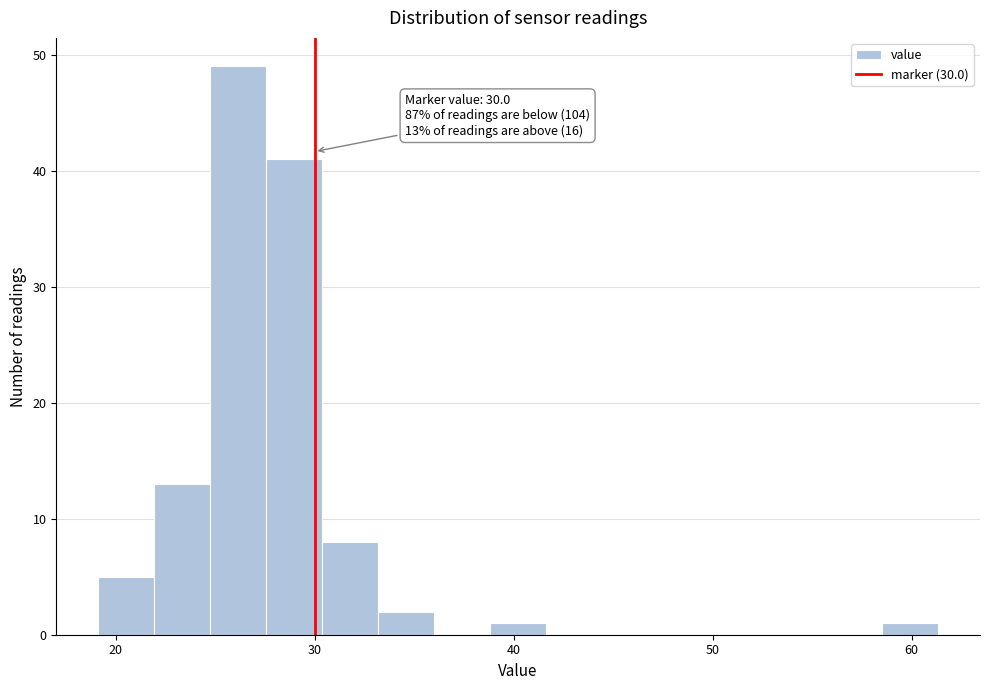

Read against the x-axis, roughly where is the centre of the tallest bar?

26